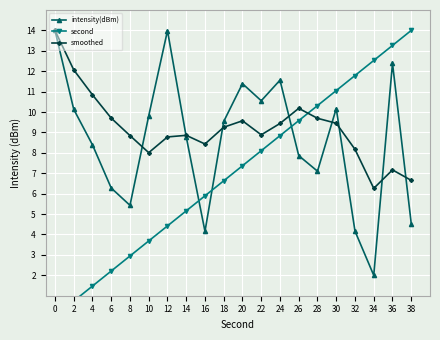

What is the sum of all smoothed values?

184.3